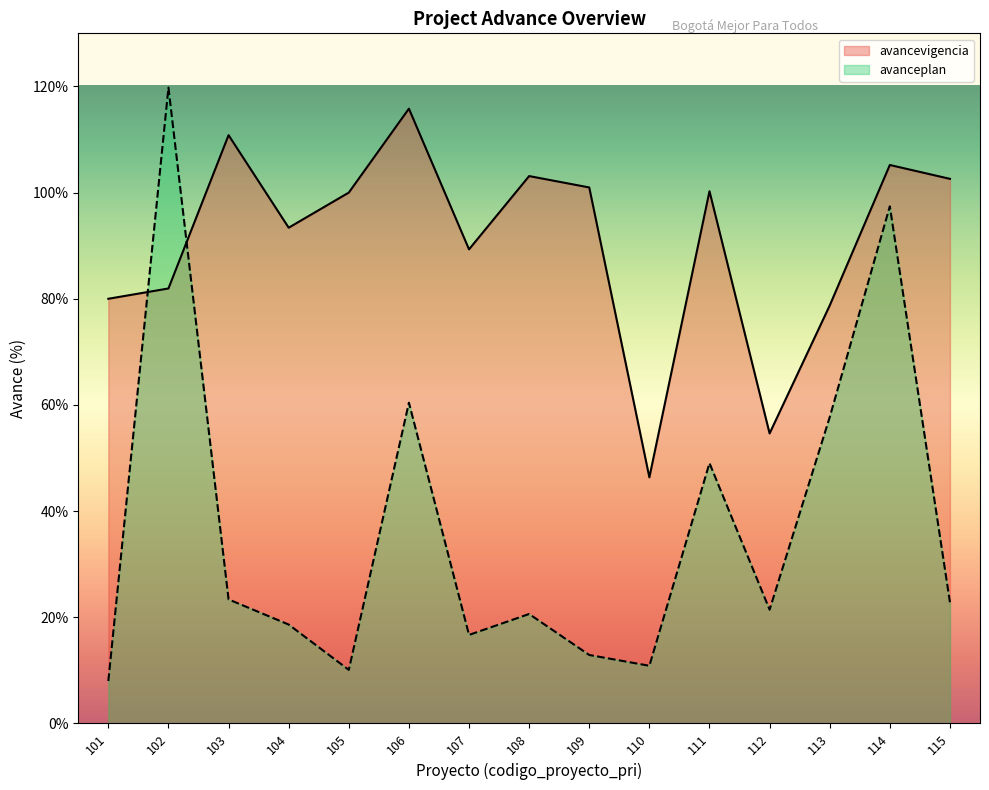

True or false: avancevigencia has more than 0 interior local peaks.

True